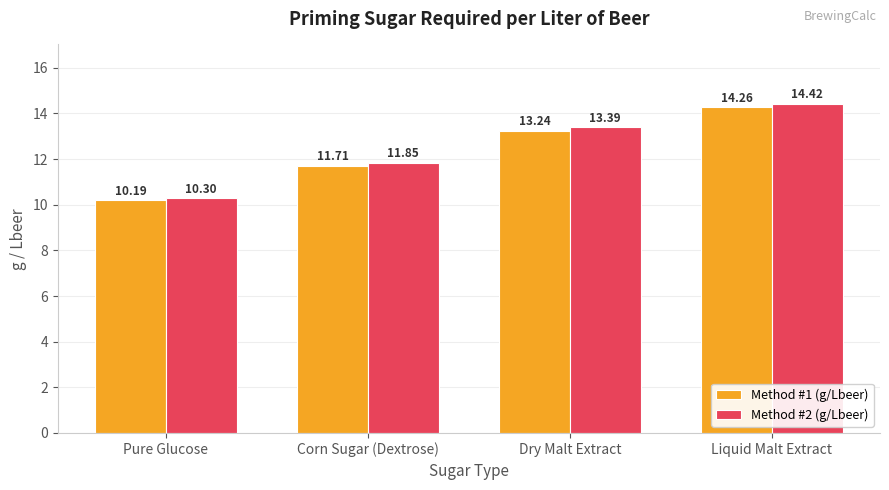

Which series has the largest range (max minus min)?

Method #2 (g/Lbeer)